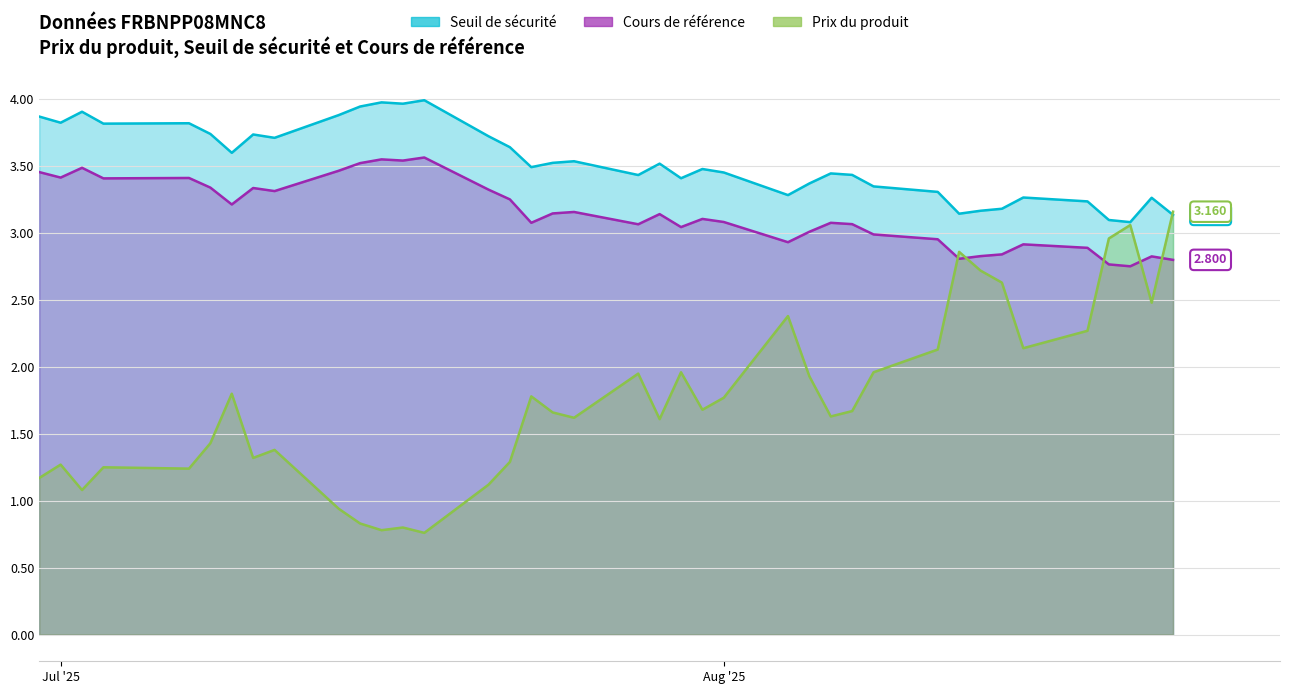

Reading left to right, extract all data points from this chart.

Seuil de sécurité: 2025-08-22=3.1	2025-08-21=3.3	2025-08-20=3.1	2025-08-19=3.1	2025-08-18=3.2	2025-08-15=3.3	2025-08-14=3.2	2025-08-13=3.2	2025-08-12=3.1	2025-08-11=3.3	2025-08-08=3.3	2025-08-07=3.4	2025-08-06=3.4	2025-08-05=3.4	2025-08-04=3.3	2025-08-01=3.5	2025-07-31=3.5	2025-07-30=3.4	2025-07-29=3.5	2025-07-28=3.4	2025-07-25=3.5	2025-07-24=3.5	2025-07-23=3.5	2025-07-22=3.6	2025-07-21=3.7	2025-07-18=4.0	2025-07-17=4.0	2025-07-16=4.0	2025-07-15=3.9	2025-07-14=3.9	2025-07-11=3.7	2025-07-10=3.7	2025-07-09=3.6	2025-07-08=3.7	2025-07-07=3.8	2025-07-03=3.8	2025-07-02=3.9	2025-07-01=3.8	2025-06-30=3.9
Cours de référence: 2025-08-22=2.8	2025-08-21=2.8	2025-08-20=2.8	2025-08-19=2.8	2025-08-18=2.9	2025-08-15=2.9	2025-08-14=2.8	2025-08-13=2.8	2025-08-12=2.8	2025-08-11=3.0	2025-08-08=3.0	2025-08-07=3.1	2025-08-06=3.1	2025-08-05=3.0	2025-08-04=2.9	2025-08-01=3.1	2025-07-31=3.1	2025-07-30=3.0	2025-07-29=3.1	2025-07-28=3.1	2025-07-25=3.2	2025-07-24=3.1	2025-07-23=3.1	2025-07-22=3.3	2025-07-21=3.3	2025-07-18=3.6	2025-07-17=3.5	2025-07-16=3.6	2025-07-15=3.5	2025-07-14=3.5	2025-07-11=3.3	2025-07-10=3.3	2025-07-09=3.2	2025-07-08=3.3	2025-07-07=3.4	2025-07-03=3.4	2025-07-02=3.5	2025-07-01=3.4	2025-06-30=3.5
Prix du produit: 2025-08-22=3.2	2025-08-21=2.5	2025-08-20=3.1	2025-08-19=3.0	2025-08-18=2.3	2025-08-15=2.1	2025-08-14=2.6	2025-08-13=2.7	2025-08-12=2.9	2025-08-11=2.1	2025-08-08=2.0	2025-08-07=1.7	2025-08-06=1.6	2025-08-05=1.9	2025-08-04=2.4	2025-08-01=1.8	2025-07-31=1.7	2025-07-30=2.0	2025-07-29=1.6	2025-07-28=1.9	2025-07-25=1.6	2025-07-24=1.7	2025-07-23=1.8	2025-07-22=1.3	2025-07-21=1.1	2025-07-18=0.8	2025-07-17=0.8	2025-07-16=0.8	2025-07-15=0.8	2025-07-14=0.9	2025-07-11=1.4	2025-07-10=1.3	2025-07-09=1.8	2025-07-08=1.4	2025-07-07=1.2	2025-07-03=1.2	2025-07-02=1.1	2025-07-01=1.3	2025-06-30=1.2